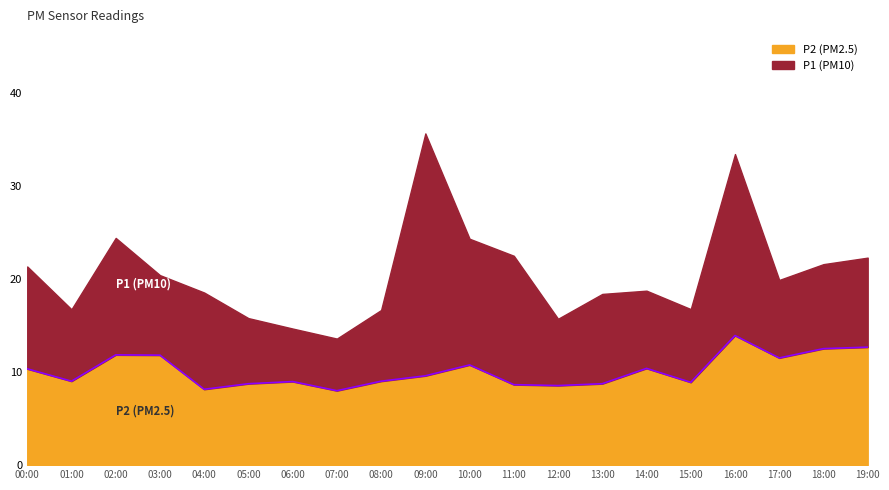

What is the label of the 17th point from the left?

16:00